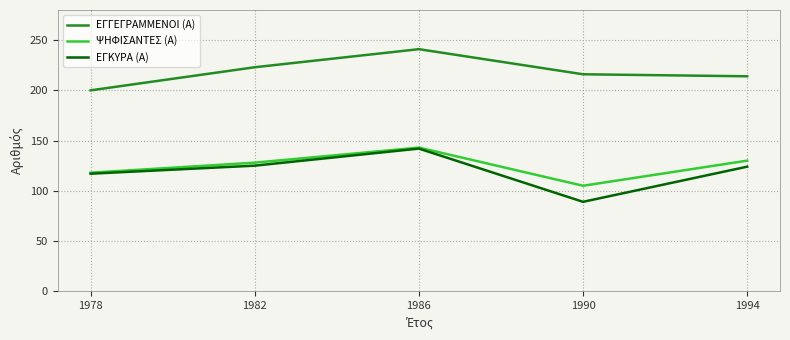

Where is ΕΓΚΥΡΑ (Α) nearest to the value 115?

1978